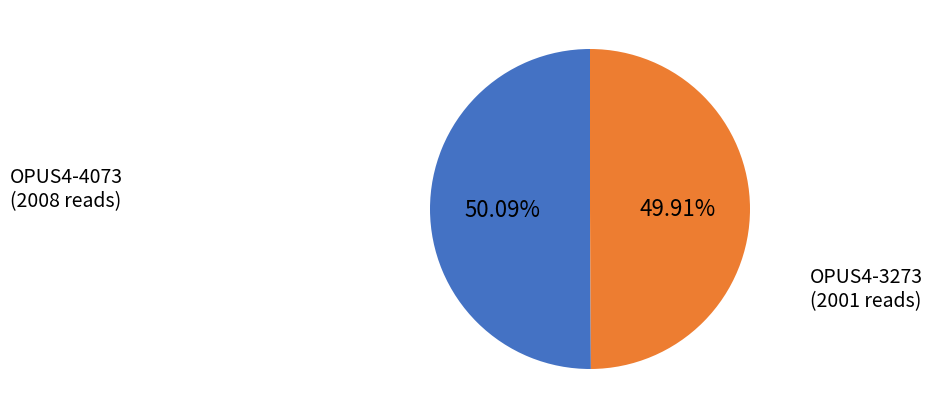

Is it true that OPUS4-4073 is 50% of the pie?

True